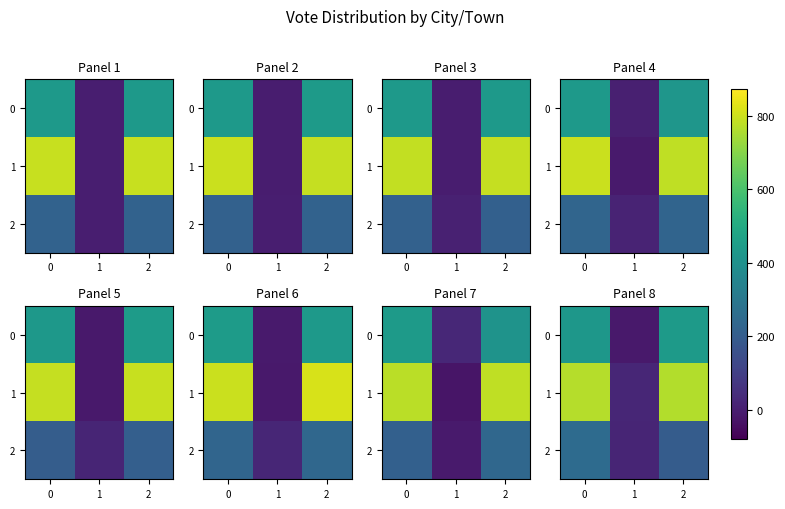

What is the approximate value of 0 at 1?

-15.3